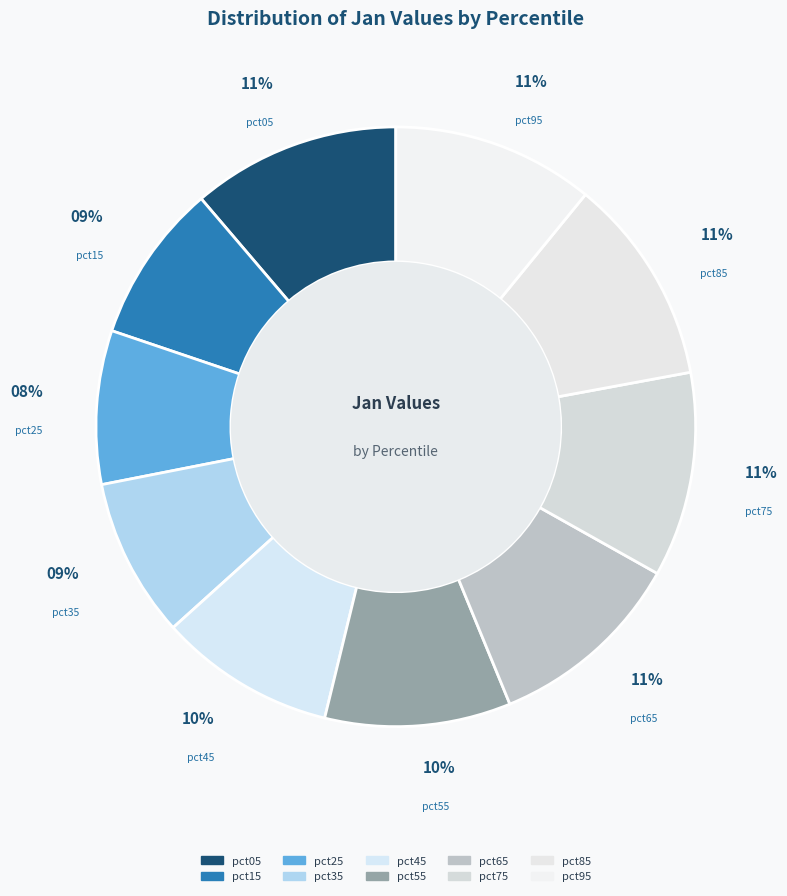

To the nearest percent, what is the difference between the largest and smallest slice percentages?

3%